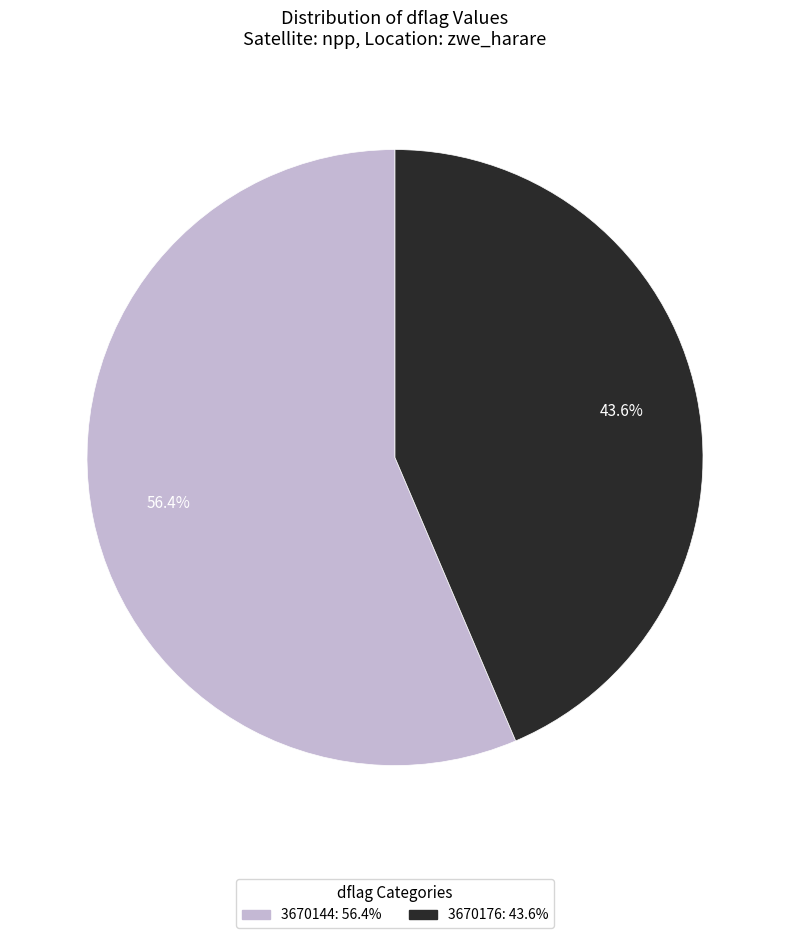

Rank the categories by value from highest to lowest.

3670144, 3670176